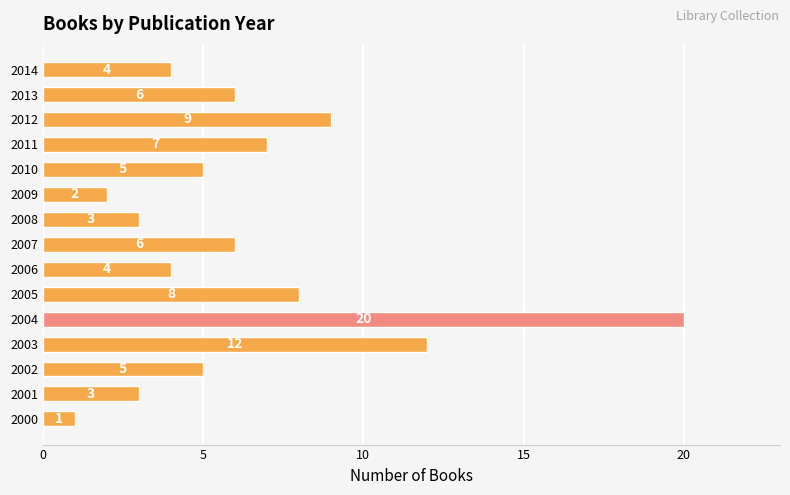

The value at 2011 is 4. True or false?

False